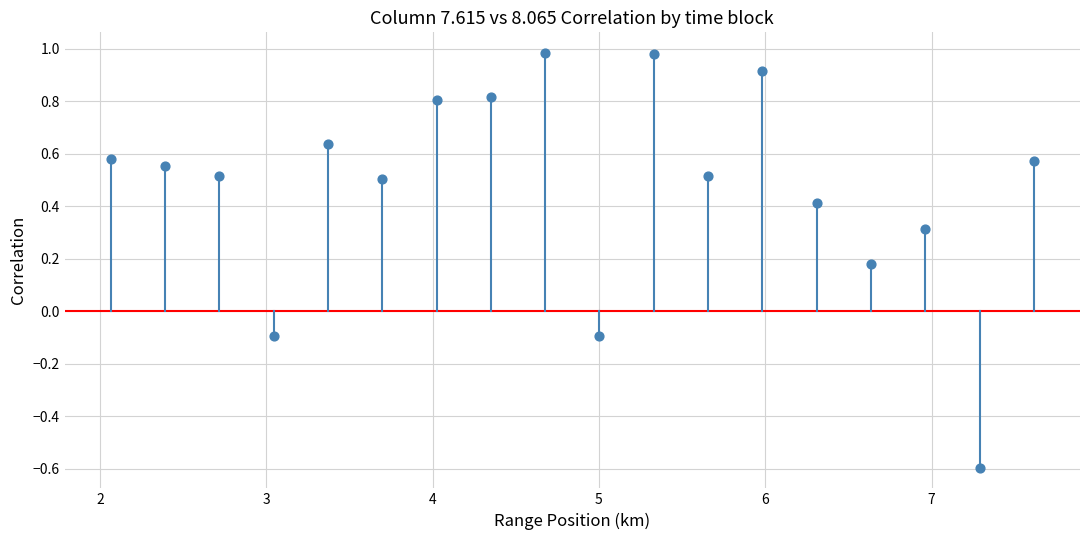

What is the range of Y values (max minus min)?

1.6